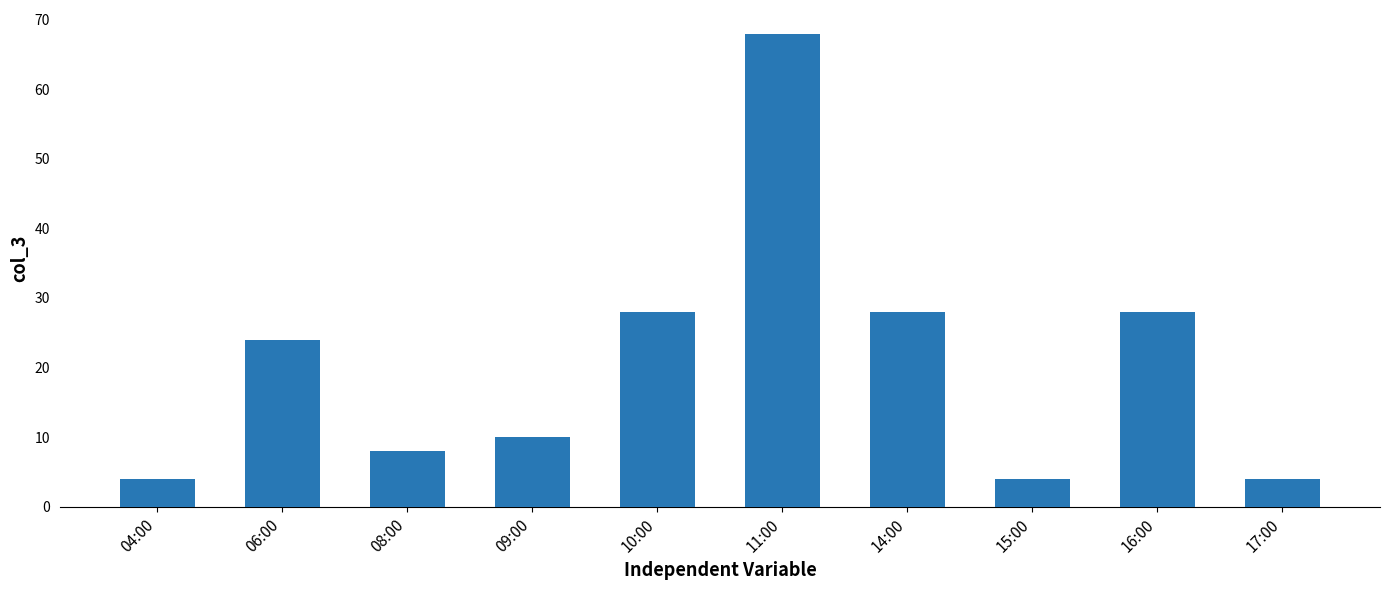

What is the difference between the second highest and minimum values?

24